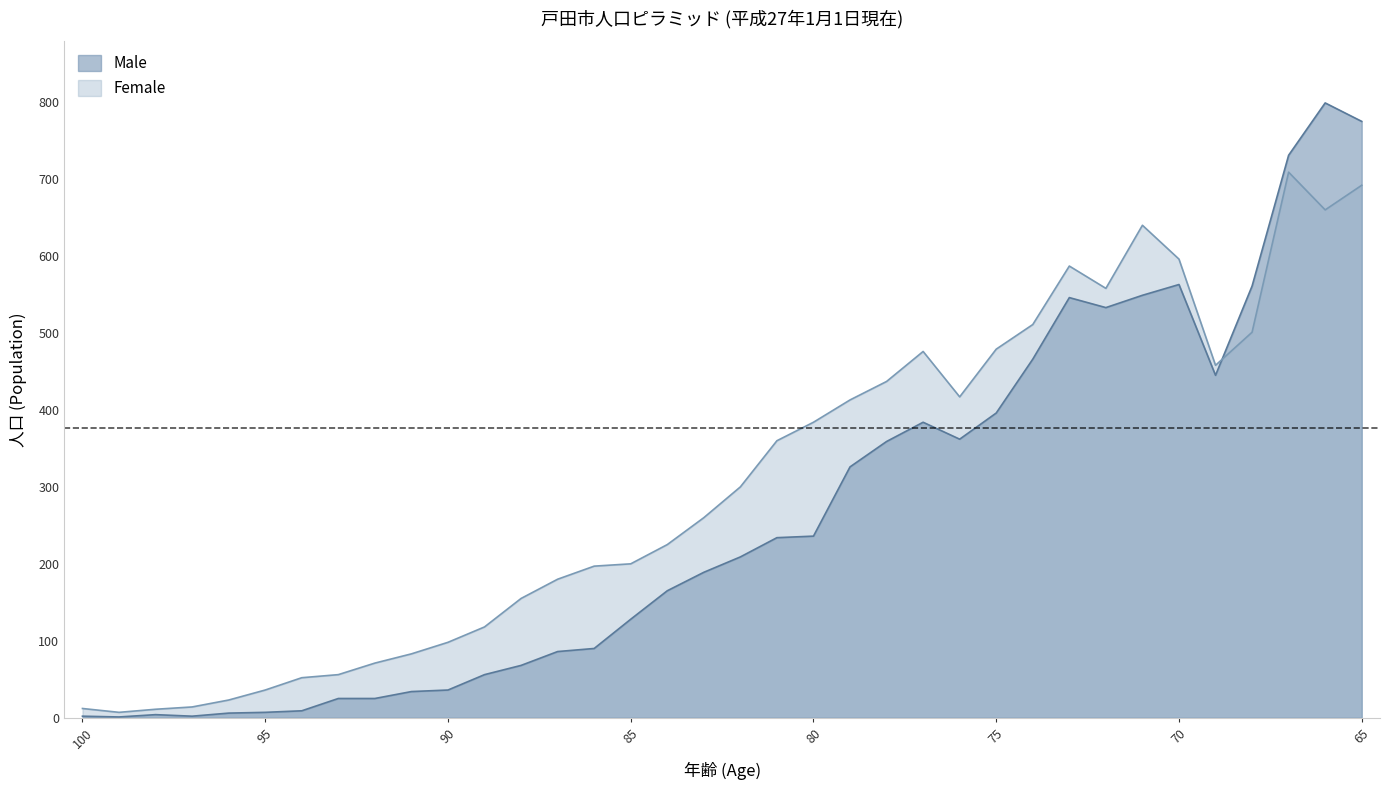

Which has a higher value, 83 or 92?

83